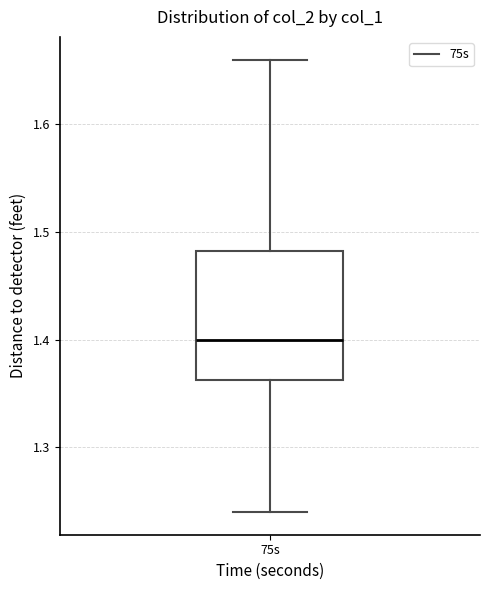

Transcribe this box plot: give where the median line is, the range the box spans, and where the two whiskers end, as read against the y-axis. The values are not printed on the chart, so give them approximately, as read against the axis.

median 1.40, box 1.36 to 1.48, whiskers 1.24 to 1.66